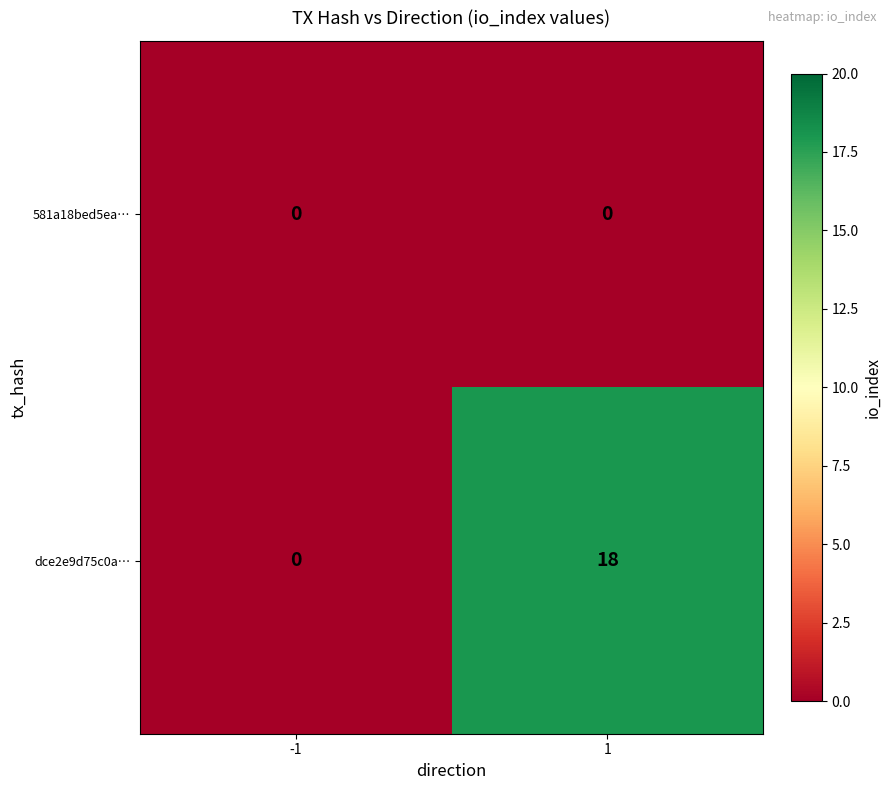

Which series has the largest total across all categories?

dce2e9d75c0a…